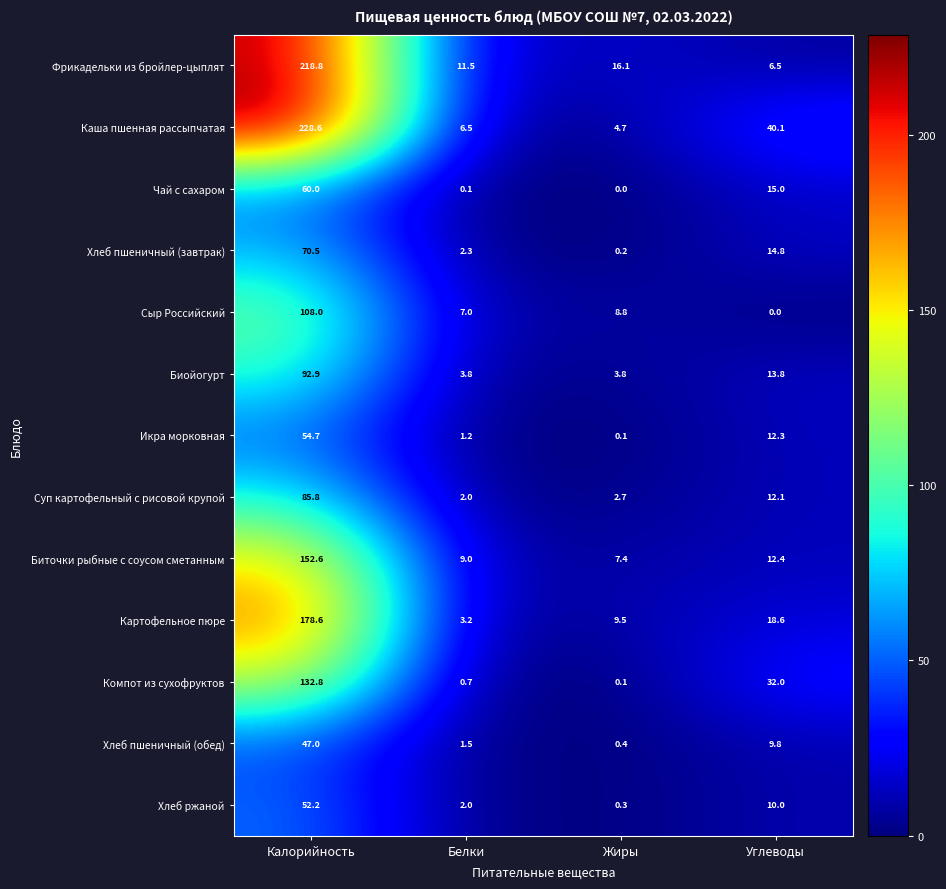

What value does the Фрикадельки из бройлер-цыплят series have at Белки?

11.5